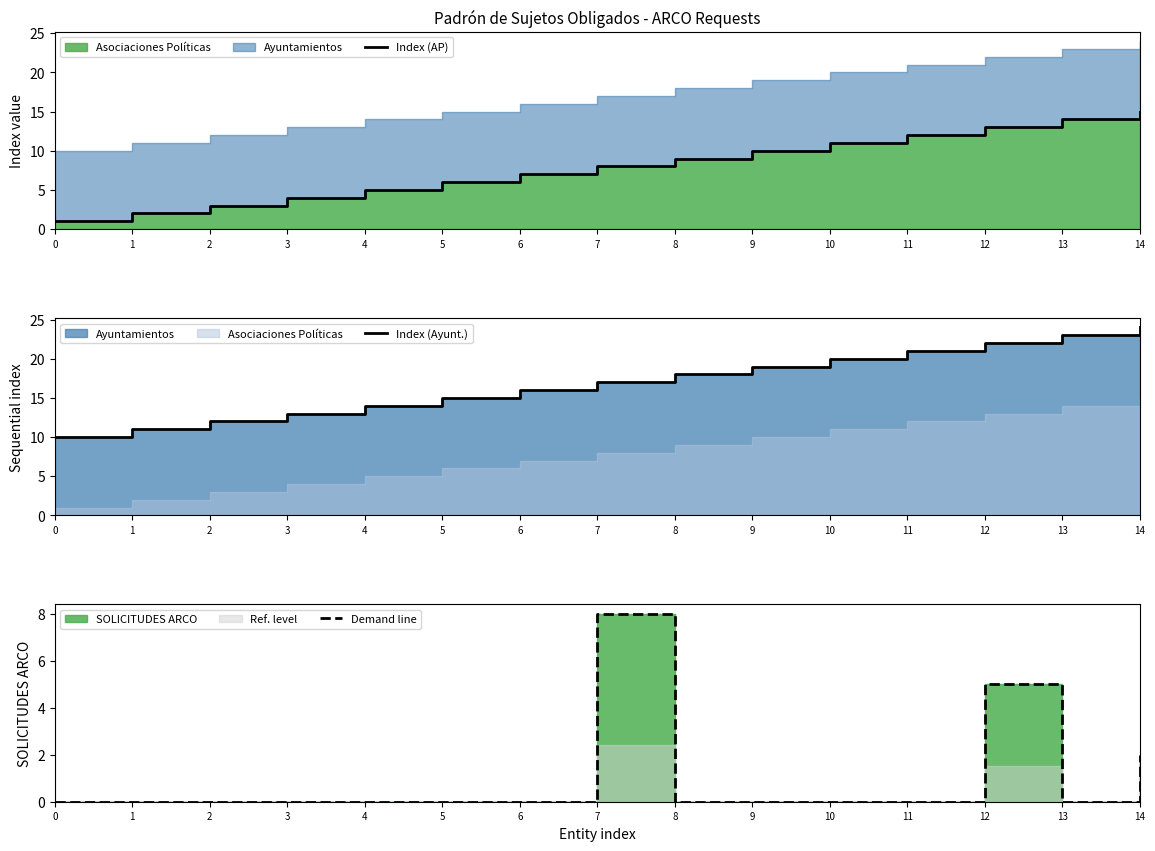

What is the spread (max minus min) of values at 9?

19